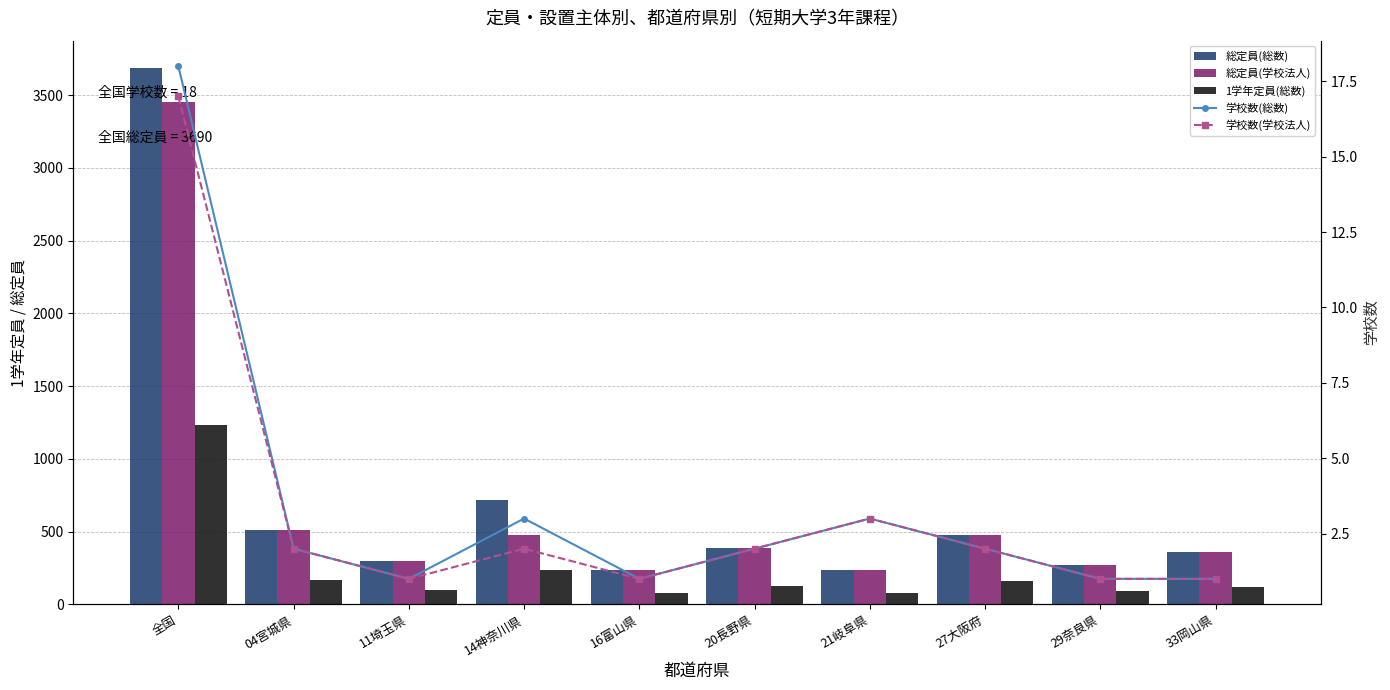

At which category is the sum across all series the highest?

全国